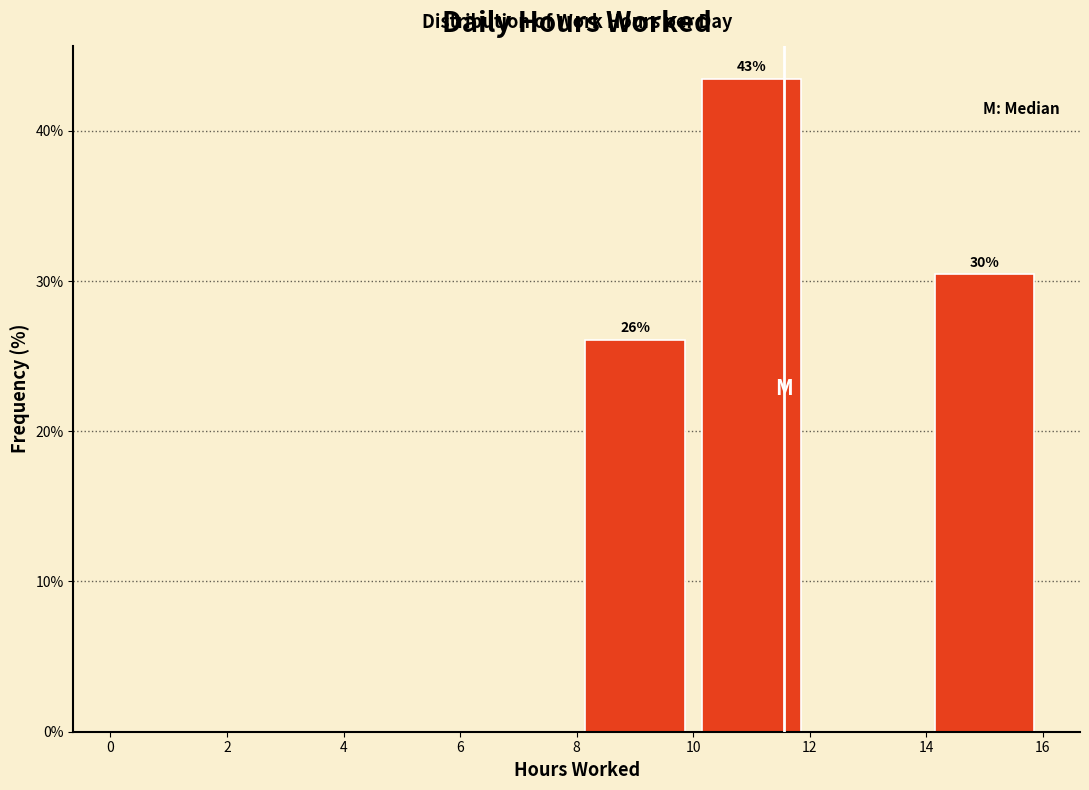

Which range on the x-axis has the tallest bar?

10 to 12